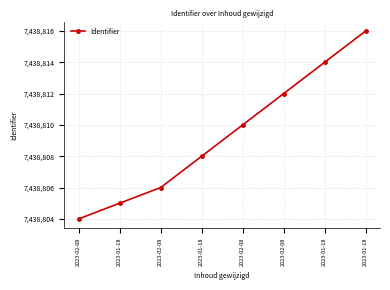

What is the maximum value shown in the chart?

7438816